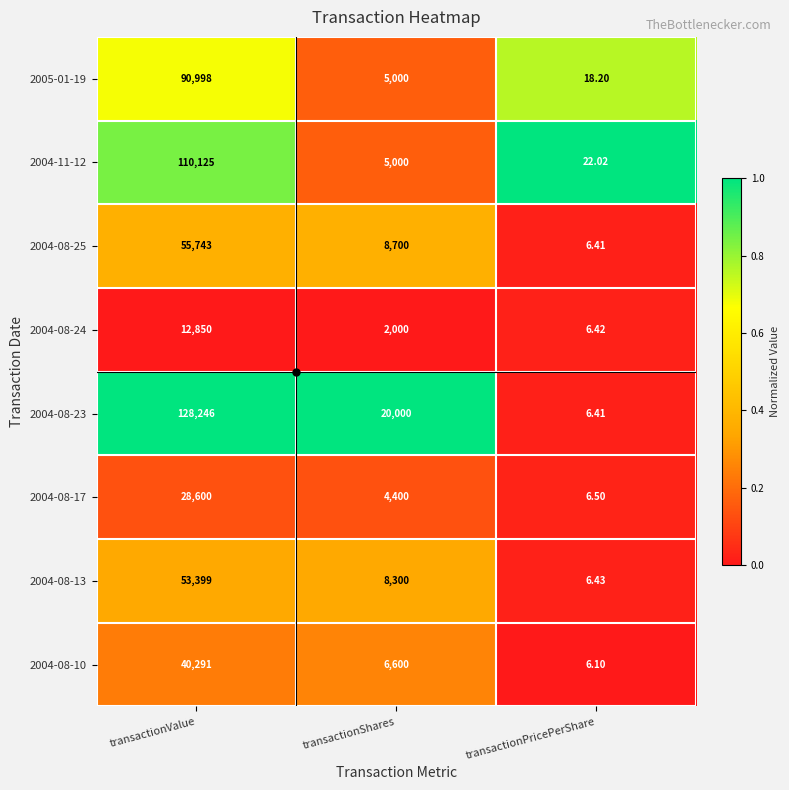

Is the value of 2004-08-24 at transactionPricePerShare greater than the value of 2005-01-19 at transactionPricePerShare?

No